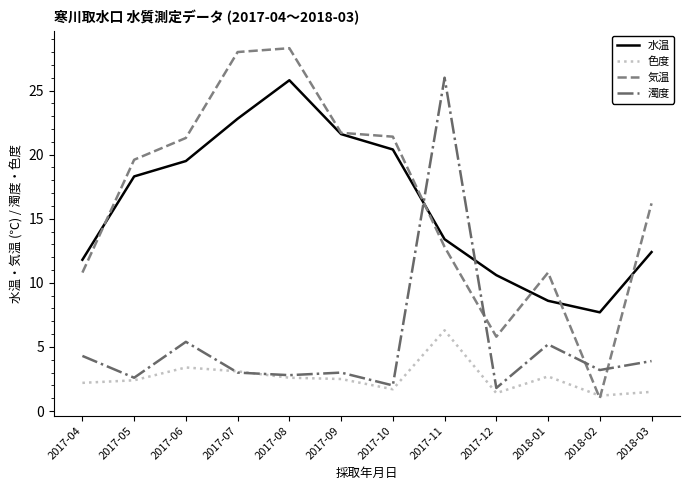

What are all the series names shown in the legend?

水温, 色度, 気温, 濁度